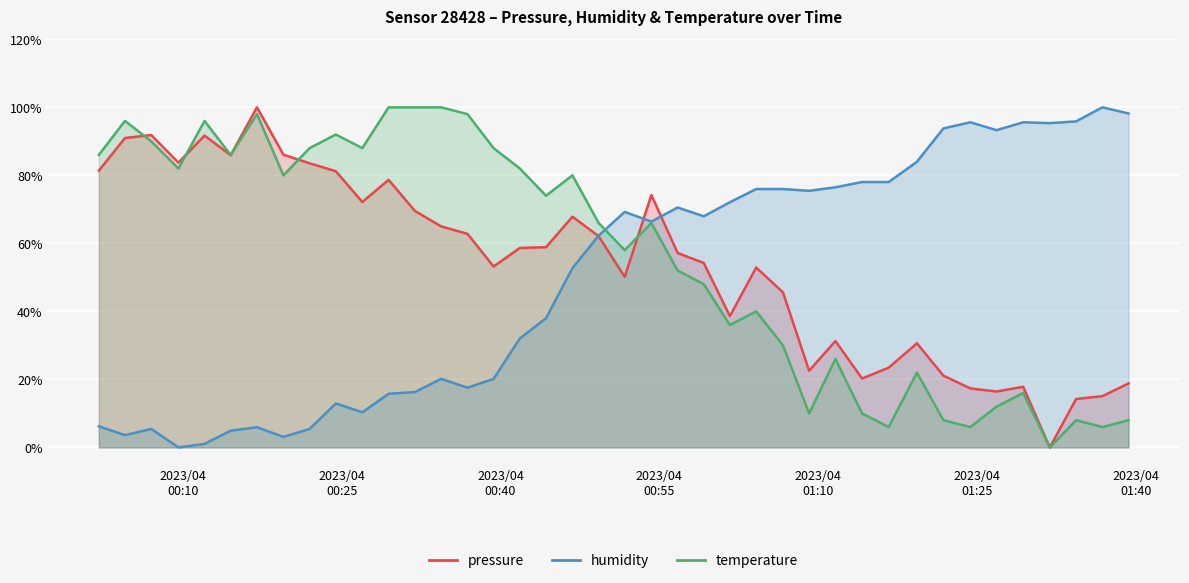

What is the maximum value for temperature?

100.0